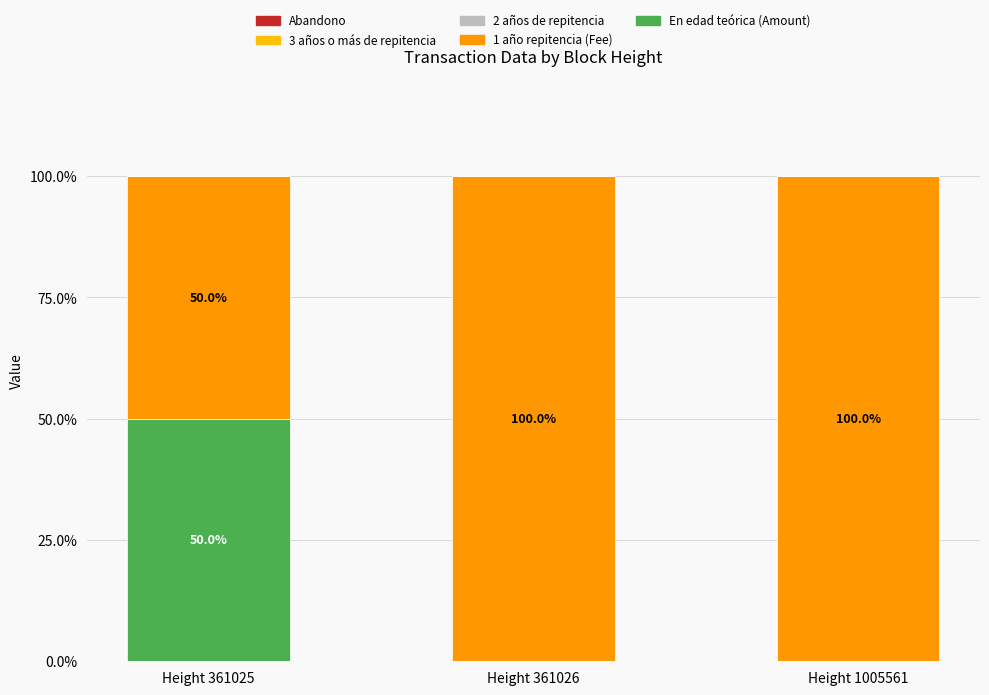

What is the maximum value for En edad teórica (Amount)?

50.0